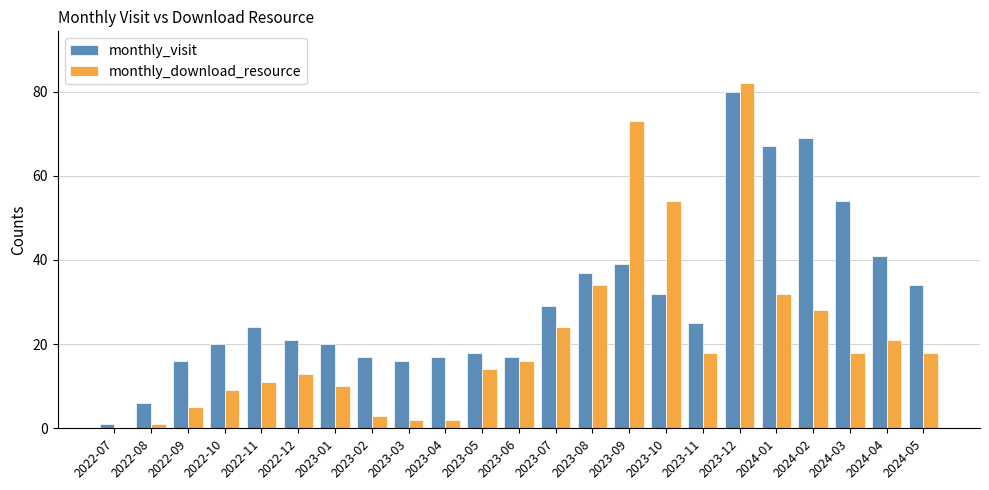

How many distinct data groups are displayed?

2